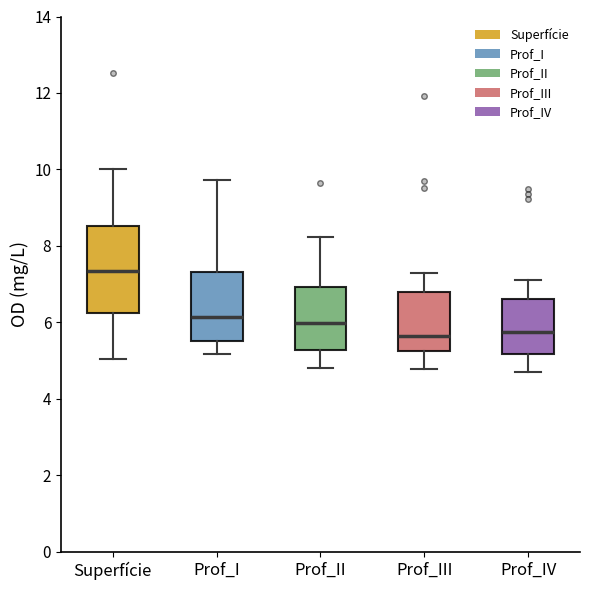

Reading left to right, read every box against the y-axis: the position of its median line, the range the box covers, and the ends of its whiskers. The values are not printed on the chart, so give them approximately, as read against the axis.

Superfície: median 7.4, box 6.2 to 8.6, whiskers 5.0 to 10.0
Prof_I: median 6.2, box 5.6 to 7.4, whiskers 5.2 to 9.8
Prof_II: median 6.0, box 5.2 to 7.0, whiskers 4.8 to 8.2
Prof_III: median 5.6, box 5.2 to 6.8, whiskers 4.8 to 7.4
Prof_IV: median 5.8, box 5.2 to 6.6, whiskers 4.8 to 7.2